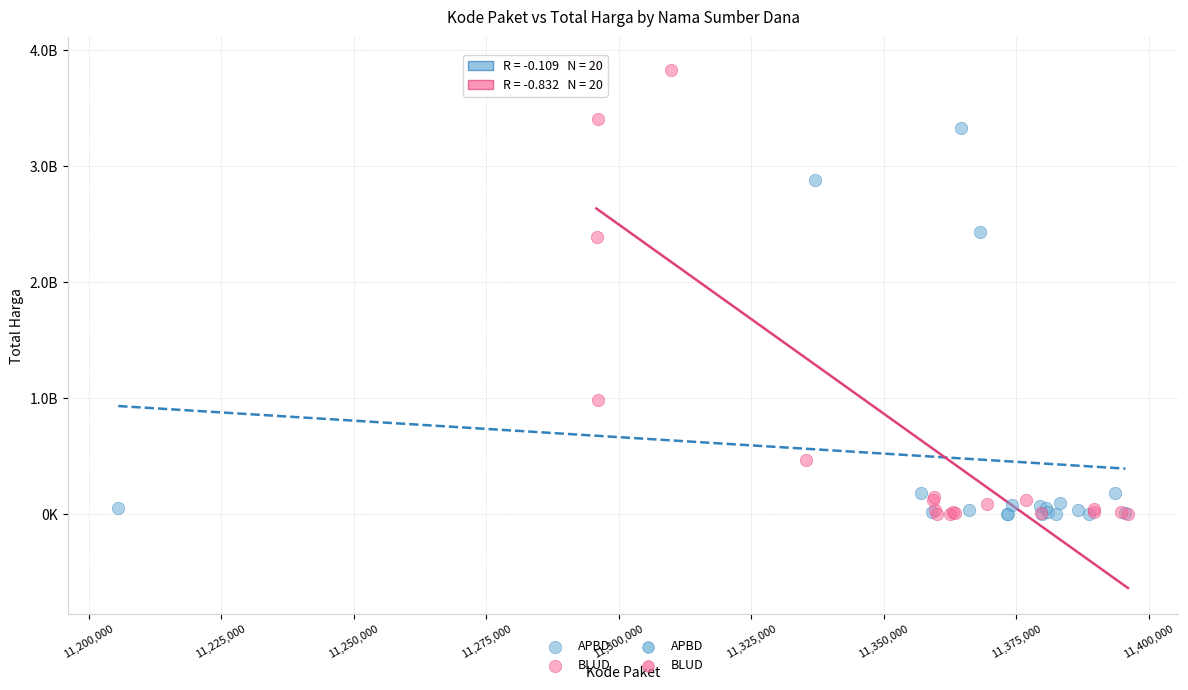

Which series contains the highest Y value?

BLUD